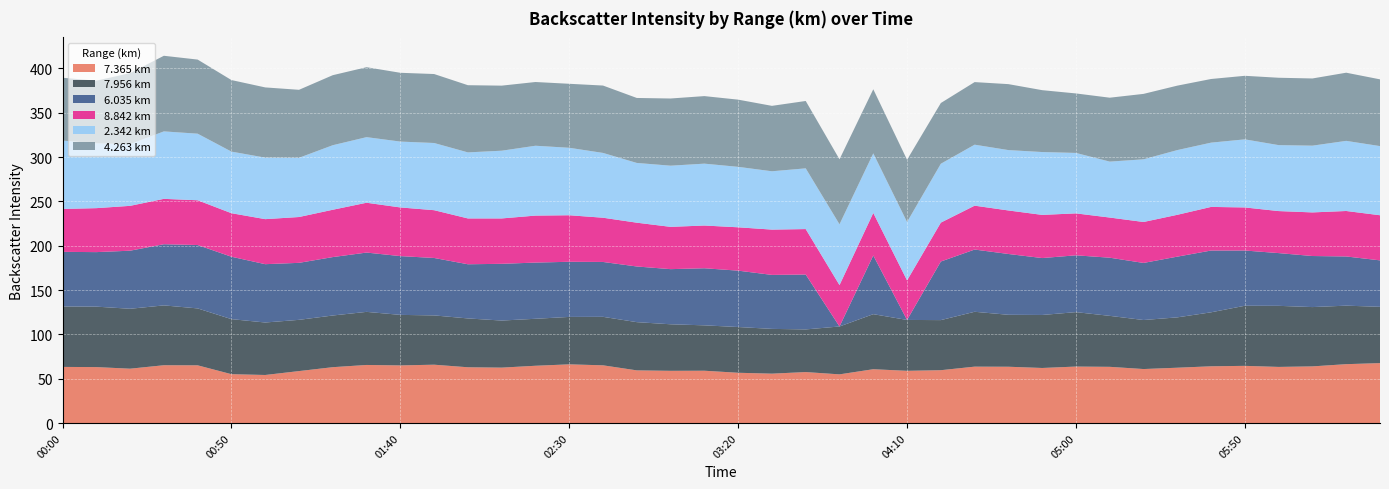

What is the lowest value of the 7.365 km series?

54.2